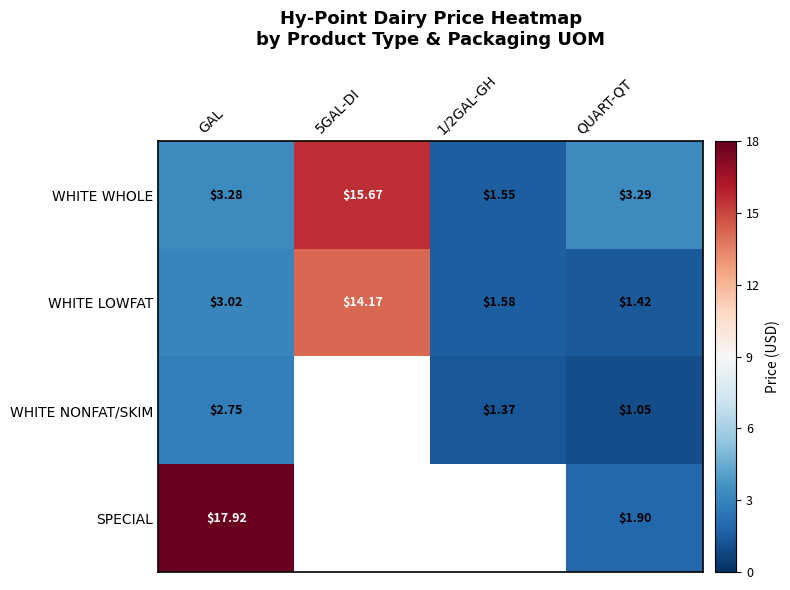

What is the minimum value shown in the chart?

1.1